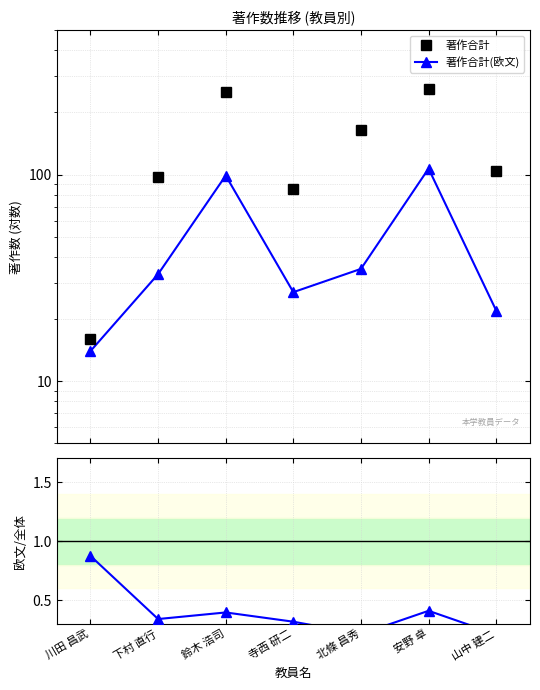

Reading left to right, extract all data points from this chart.

著作合計: 川田 昌武=16.0	下村 直行=97.0	鈴木 浩司=250.0	寺西 研二=85.0	北條 昌秀=164.0	安野 卓=261.0	山中 建二=104.0
著作合計(欧文): 川田 昌武=14.0	下村 直行=33.0	鈴木 浩司=99.0	寺西 研二=27.0	北條 昌秀=35.0	安野 卓=107.0	山中 建二=22.0
欧文/全体: 川田 昌武=0.9	下村 直行=0.3	鈴木 浩司=0.4	寺西 研二=0.3	北條 昌秀=0.2	安野 卓=0.4	山中 建二=0.2